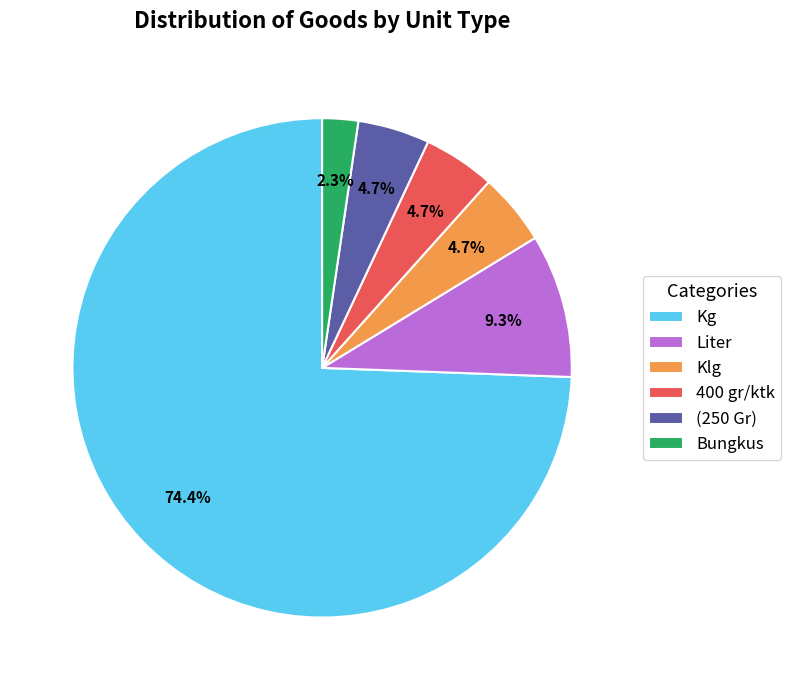

Which has a higher value, Bungkus or Klg?

Klg